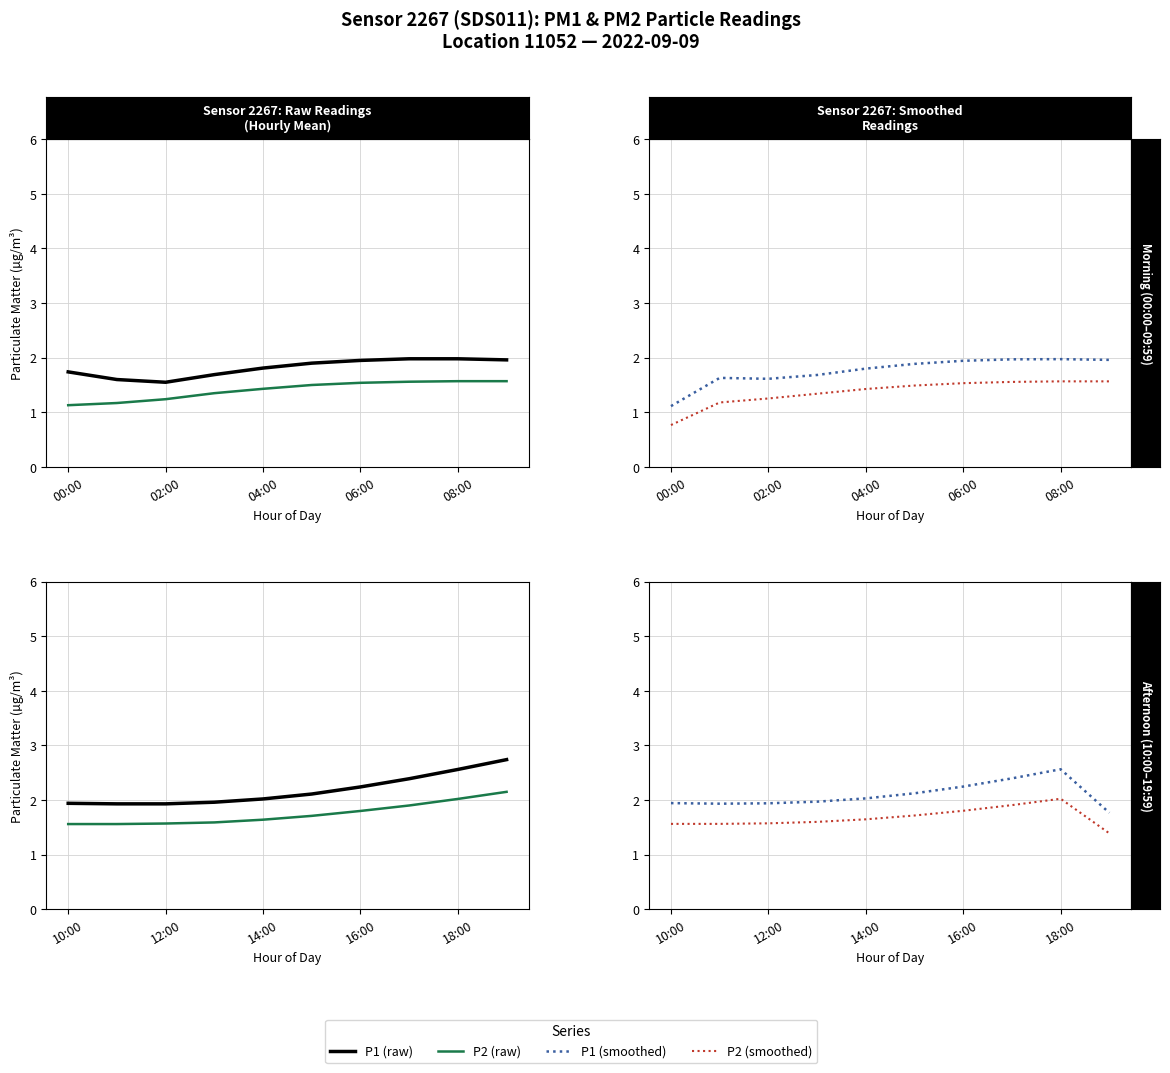

At how many categories does at least one series exceed 2?

6